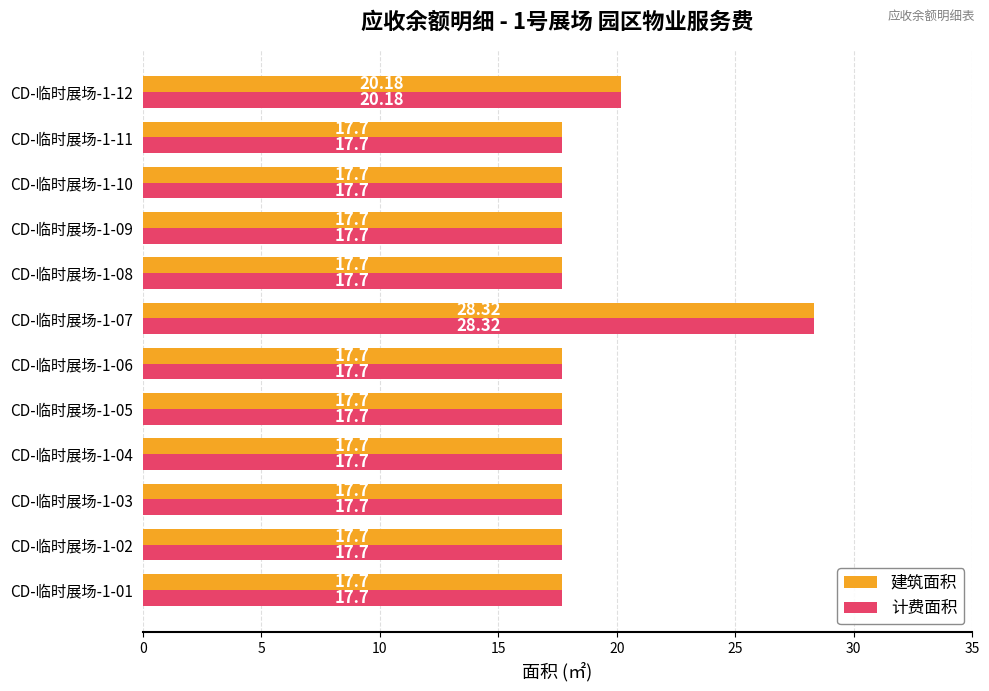

At which category is the sum across all series the highest?

CD-临时展场-1-07